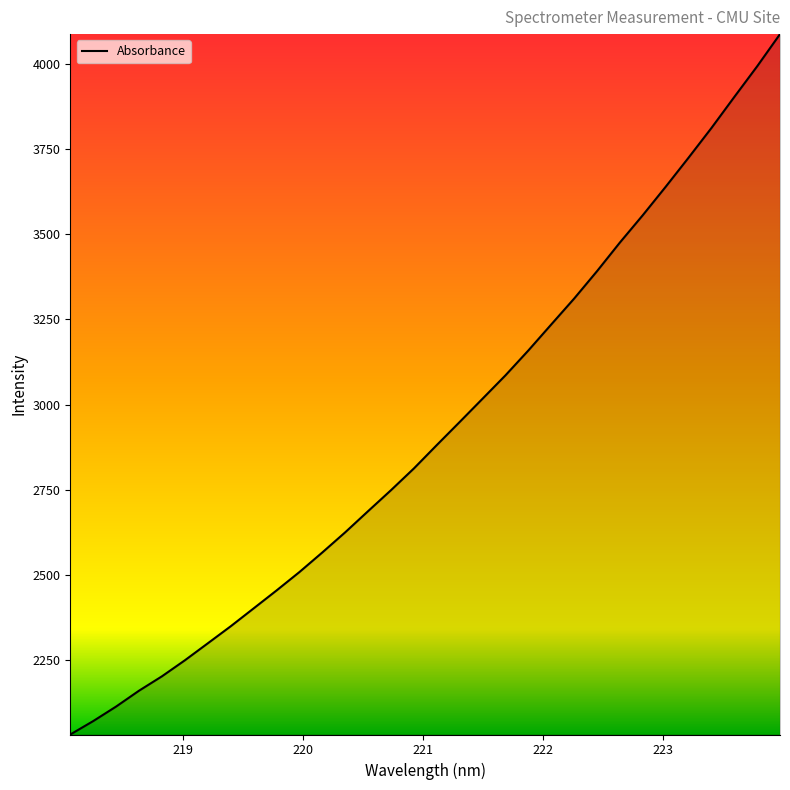

True or false: there are more than 2 points higher than both neighbors.

False